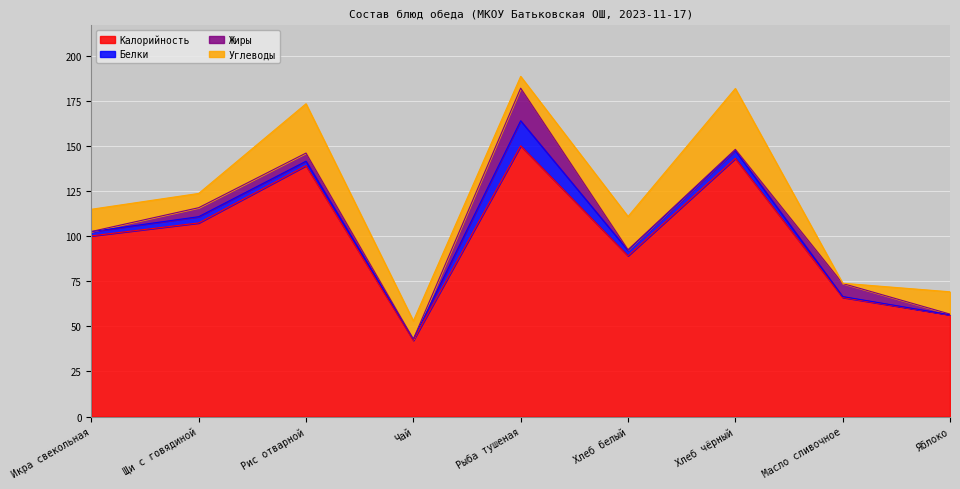

How many values in the Белки series are below 2?

3